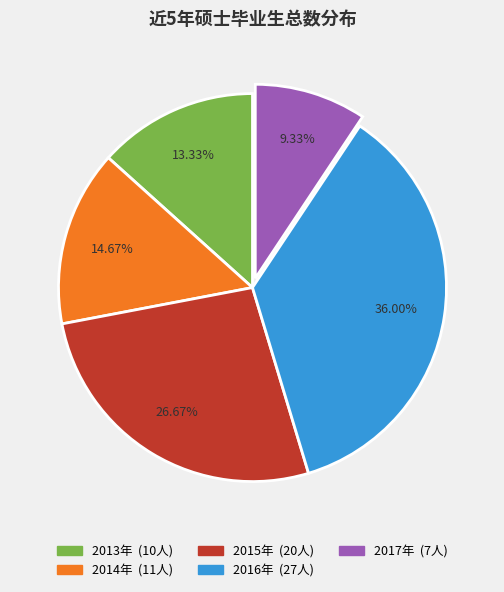

What percentage is NOT represented by 2013年?

86.7%